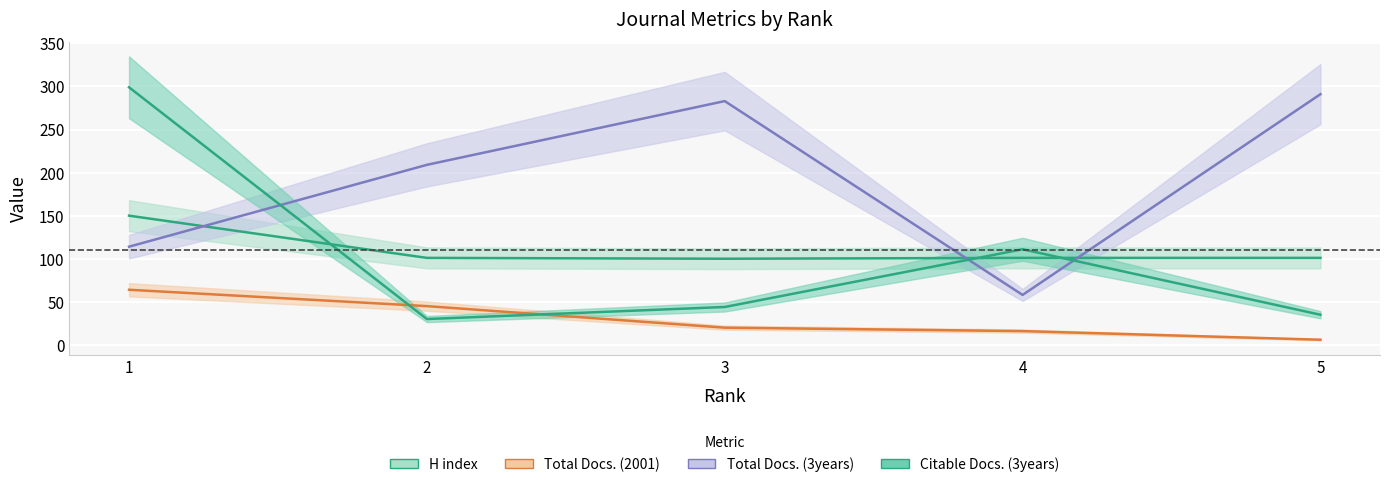

What is the lowest value of the Citable Docs. (3years) series?

30